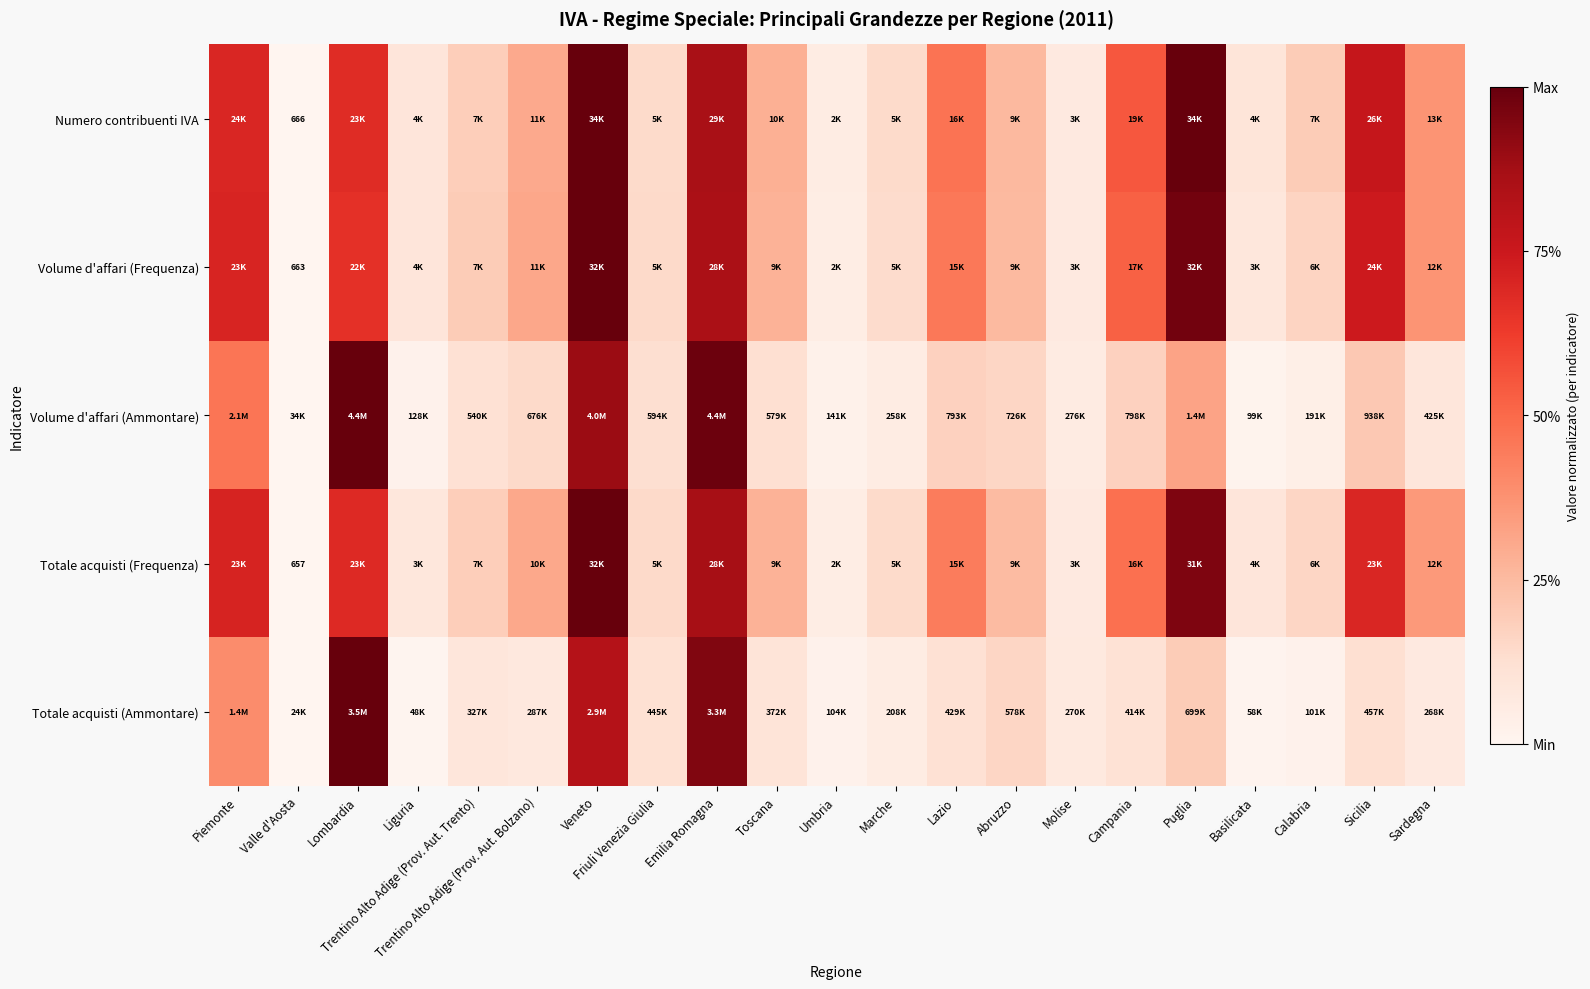

True or false: Volume d'affari (Ammontare) has a value of 0.2 at Toscana.

False